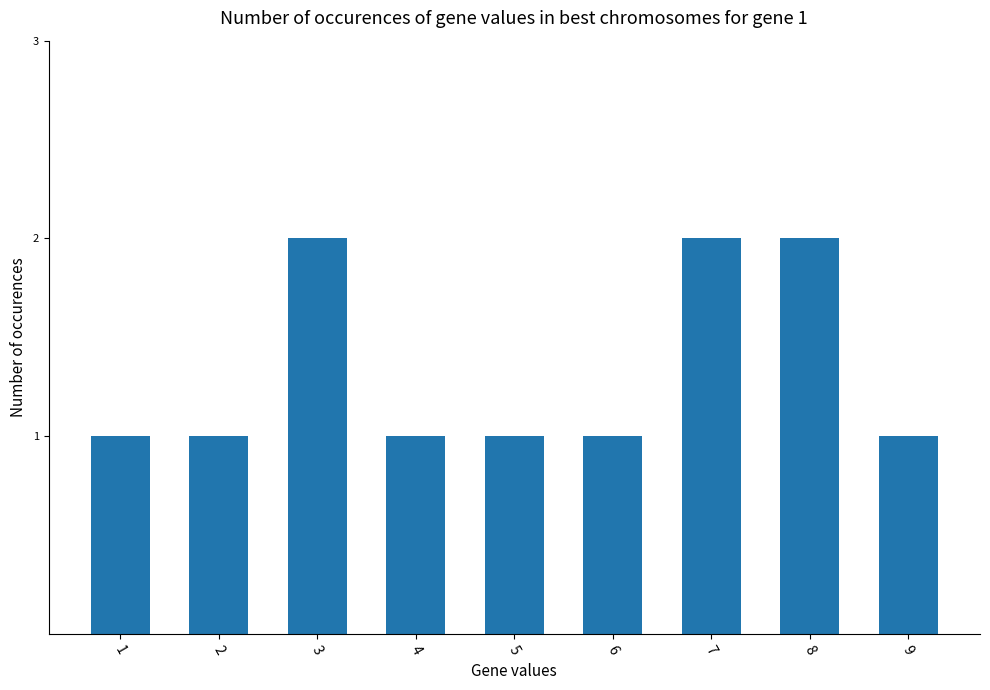

Count the values in the range 1 to 2.

9